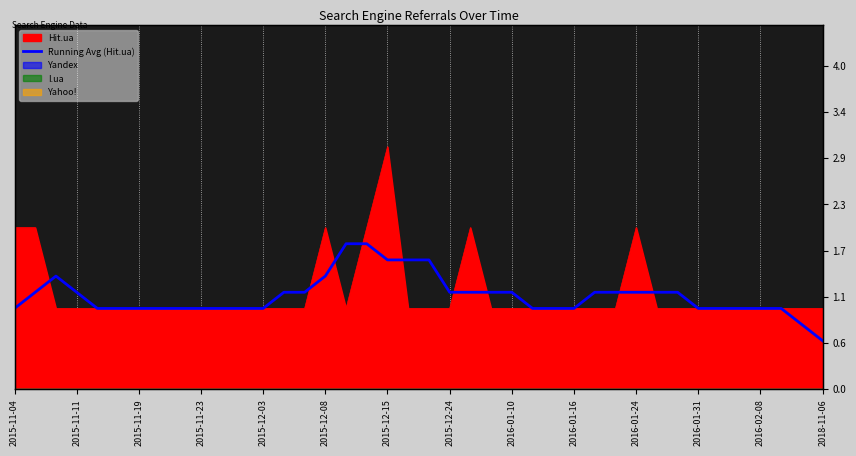

What is the sum of the values at 26 and 34?

2.0